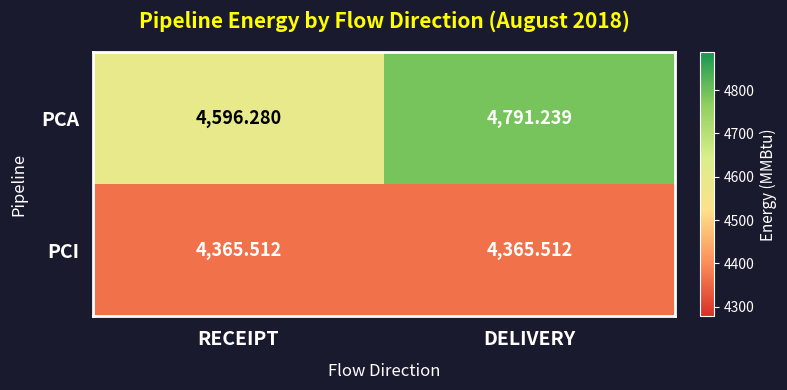

Rank the series by their maximum value, from highest to lowest.

PCA, PCI